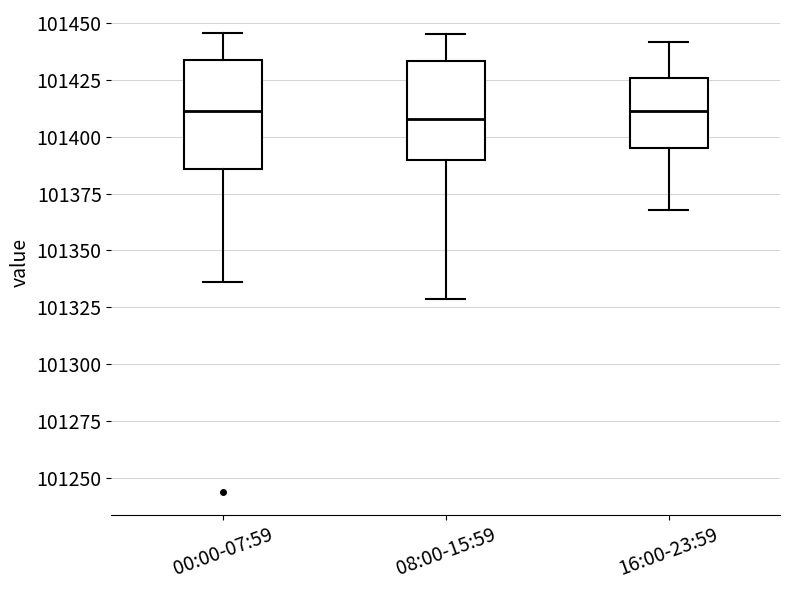

Reading left to right, transcribe this box plot: for each box, give where its median line is, the range the box spans, and where its two whiskers end, as read against the y-axis. The values are not printed on the chart, so give them approximately, as read against the axis.

00:00-07:59: median 101410, box 101385 to 101435, whiskers 101335 to 101445
08:00-15:59: median 101410, box 101390 to 101435, whiskers 101330 to 101445
16:00-23:59: median 101410, box 101395 to 101425, whiskers 101370 to 101440